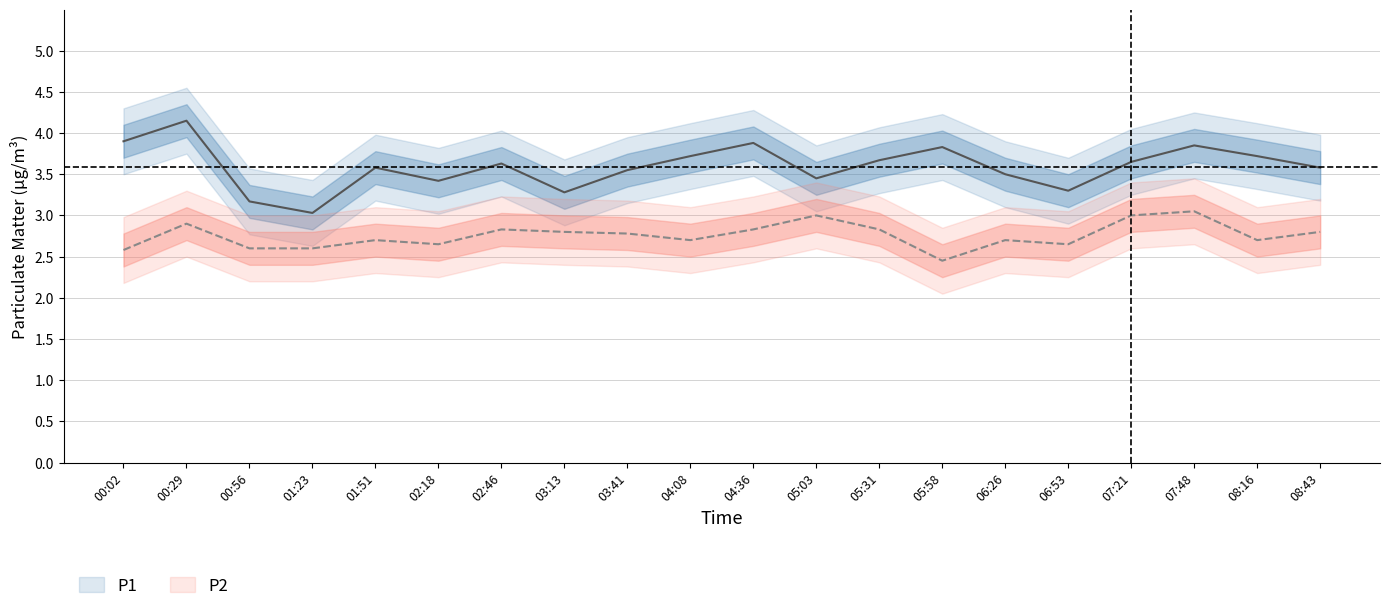

At which category does P1_lower reach its first local peak?

00:29